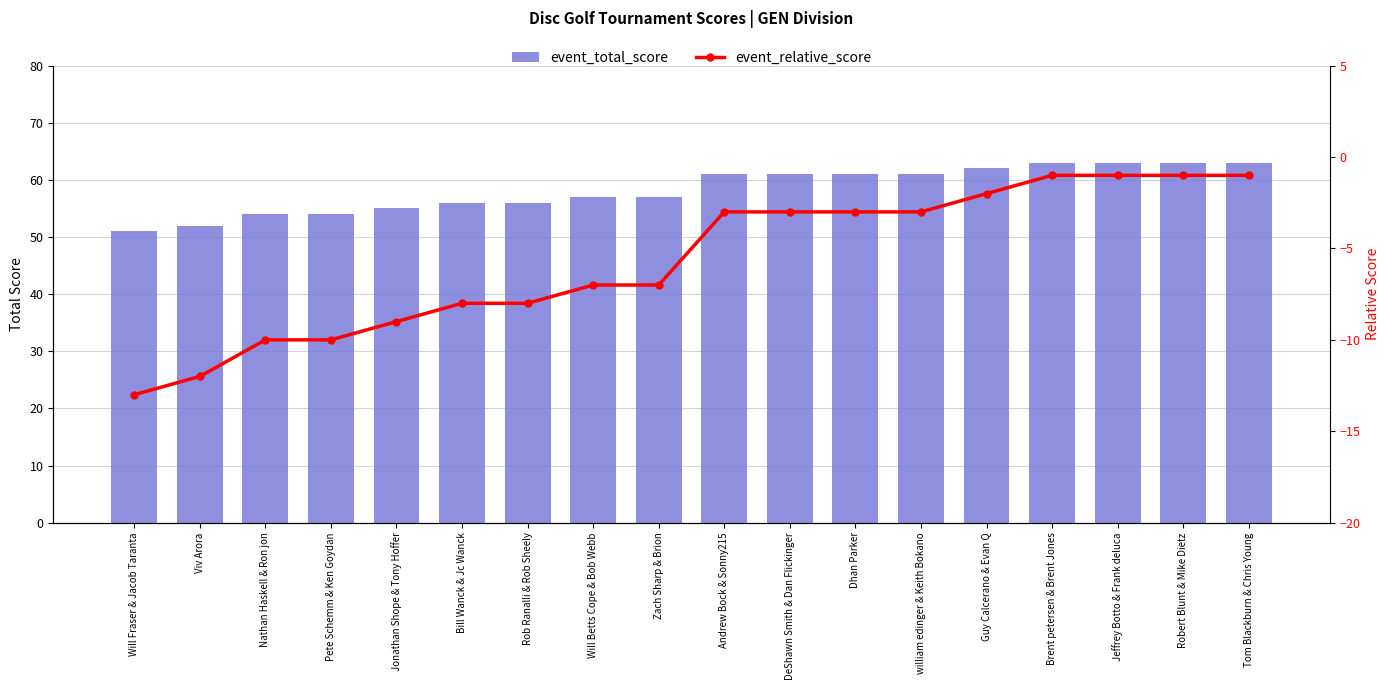

Is it true that event_relative_score equals -8 at Bill Wanck & Jc Wanck?

True